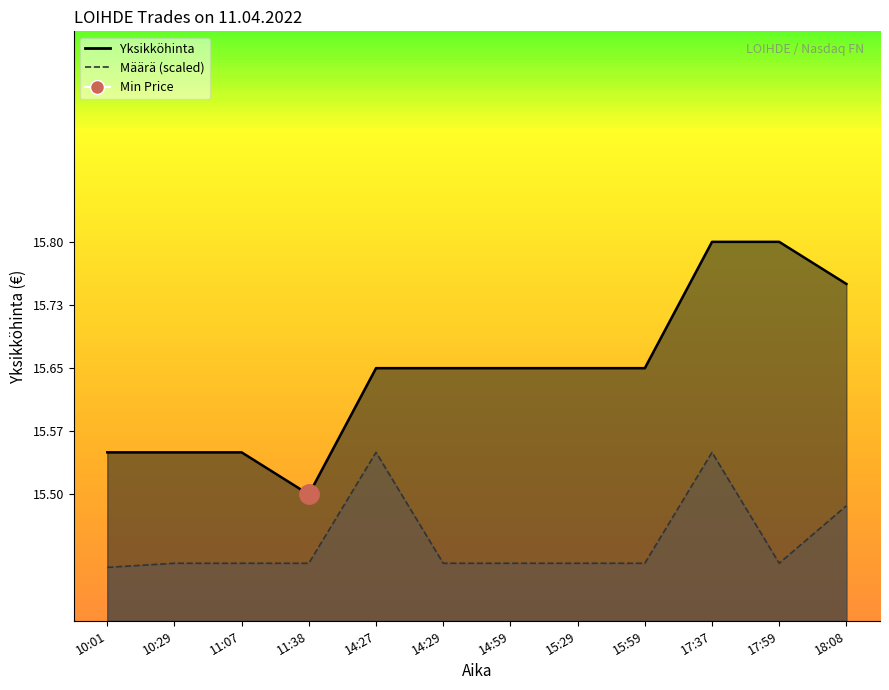

Which has a higher value, 18:08 or 11:38?

18:08